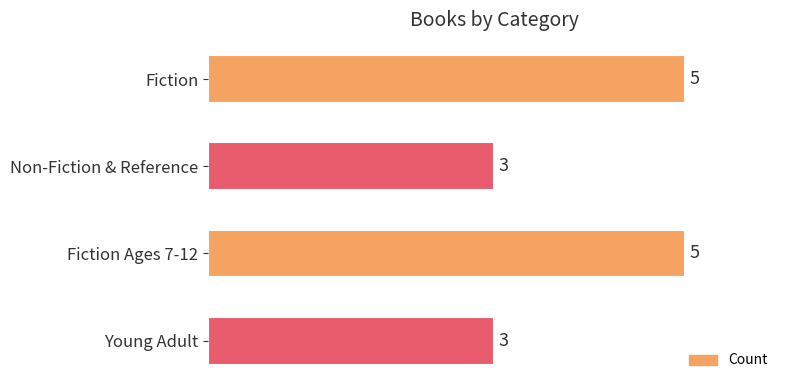

Is it true that the value at Young Adult is 3?

True